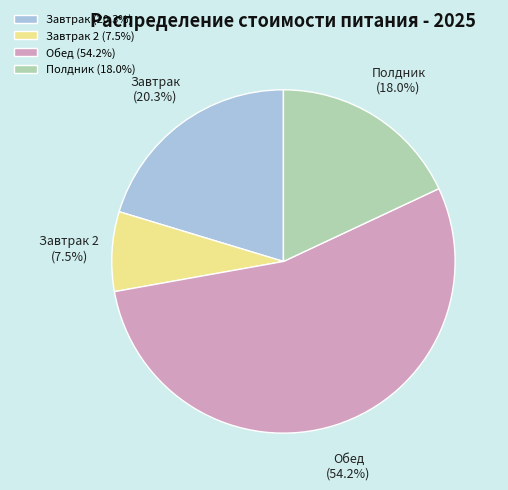

Which has a higher value, Полдник or Завтрак 2?

Полдник